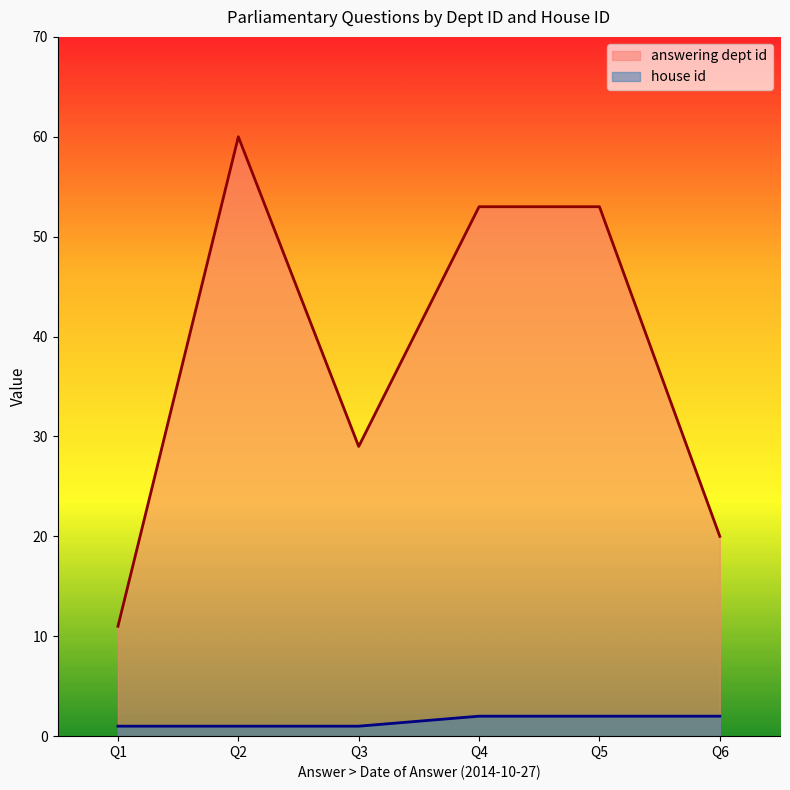

Reading left to right, what are all the values shown in this chart?

answering dept id: 11	60	29	53	53	20
house id: 1	1	1	2	2	2